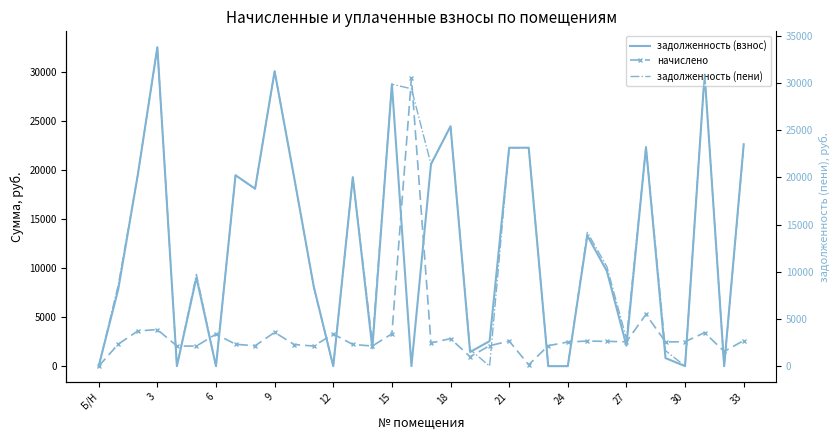

What are all the series names shown in the legend?

задолженность (взнос), начислено, задолженность (пени)